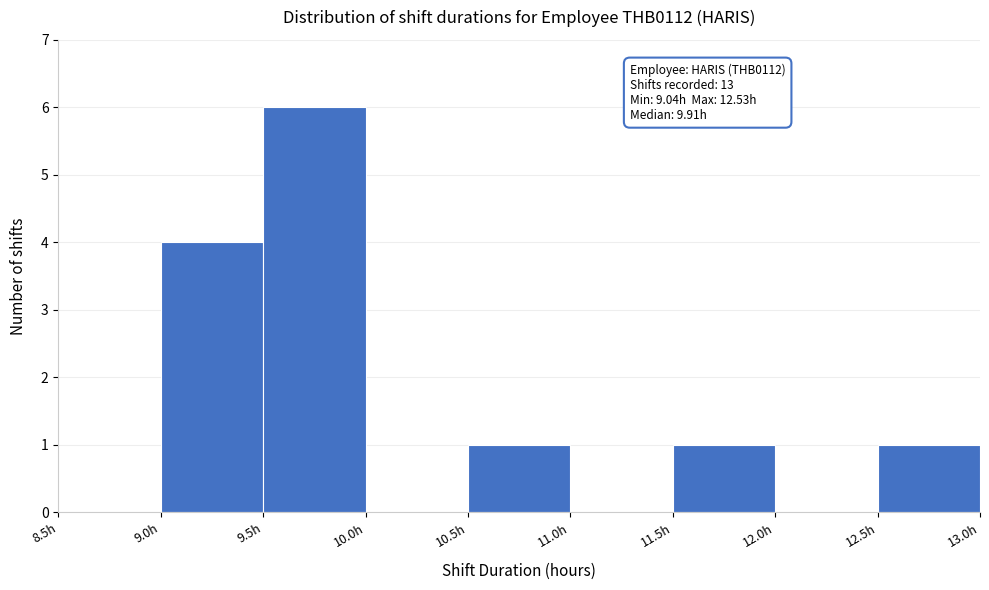

Over which range of the x-axis is the bar tallest?

9.5 to 10.0